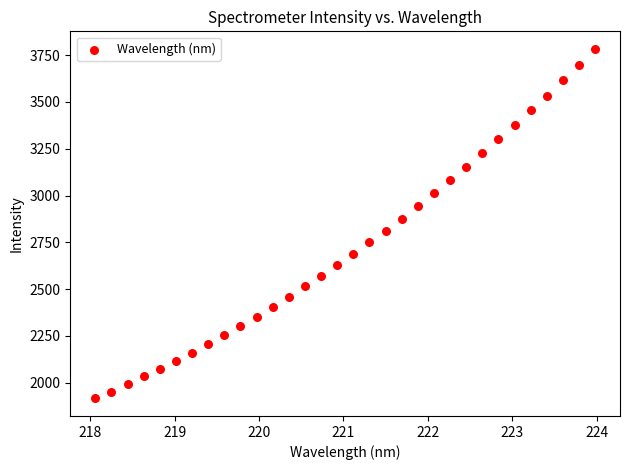

What is the range of Y values (max minus min)?

1869.3